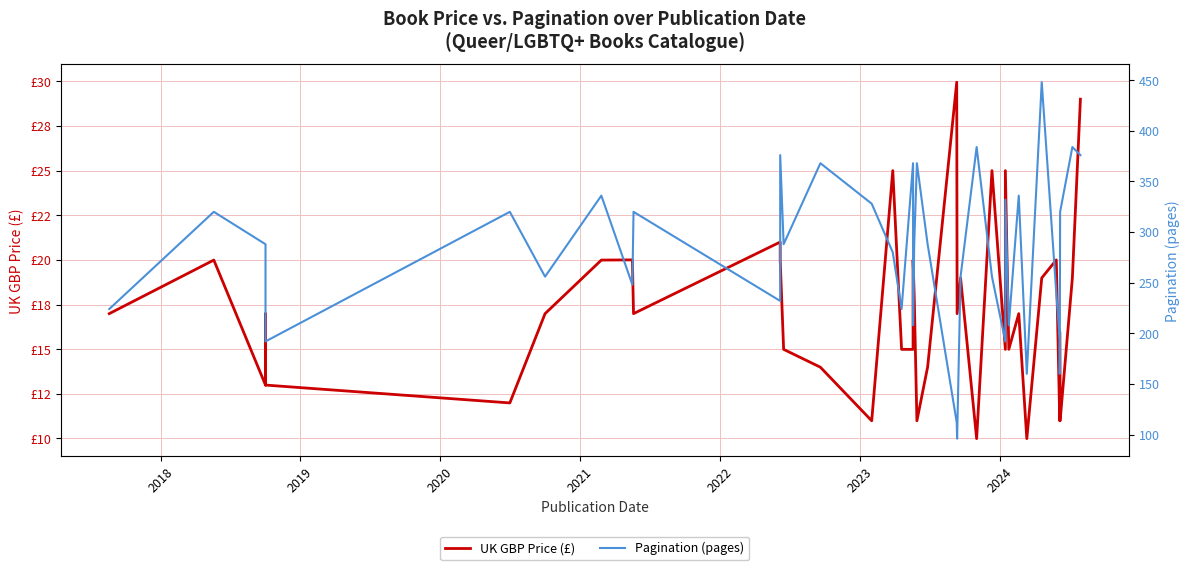

How many data points in UK GBP Price (£) are above 16?

22